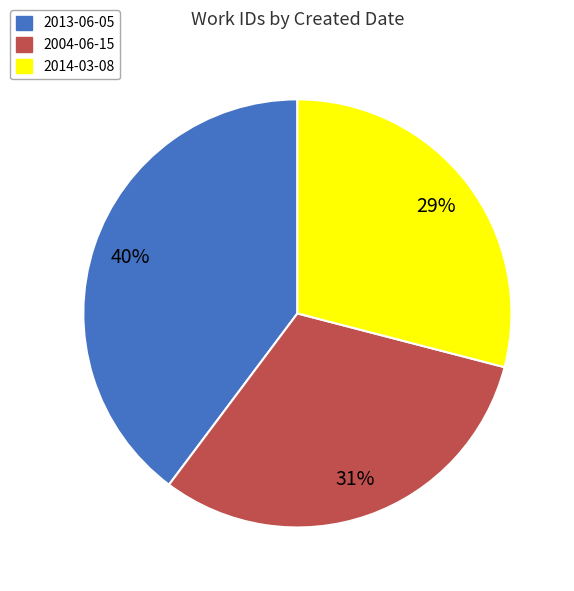

Do 2013-06-05 and 2004-06-15 together represent more than half of the pie?

Yes